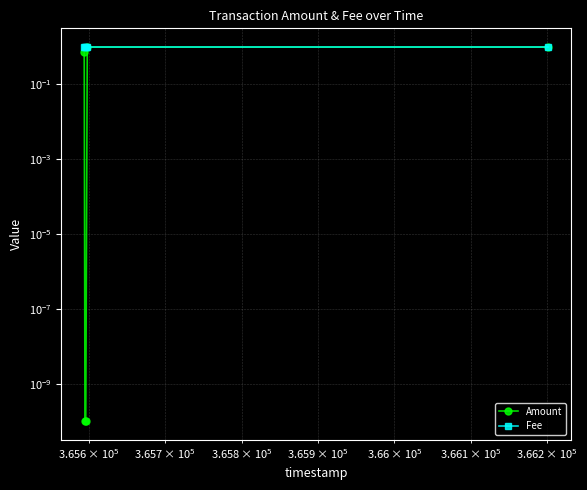

What is the sum of all Fee values?

5.0